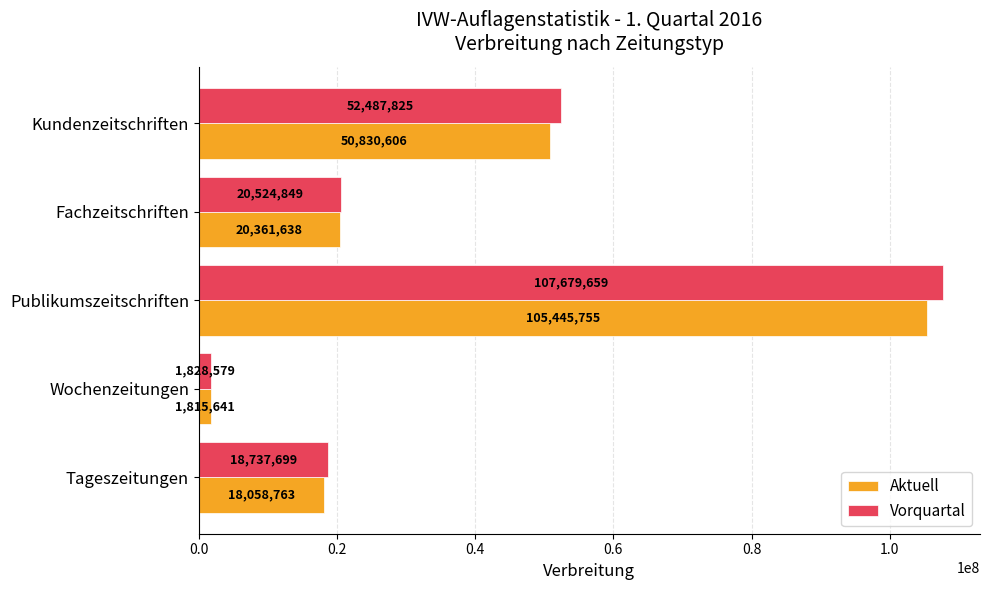

Which series has the largest total across all categories?

Vorquartal